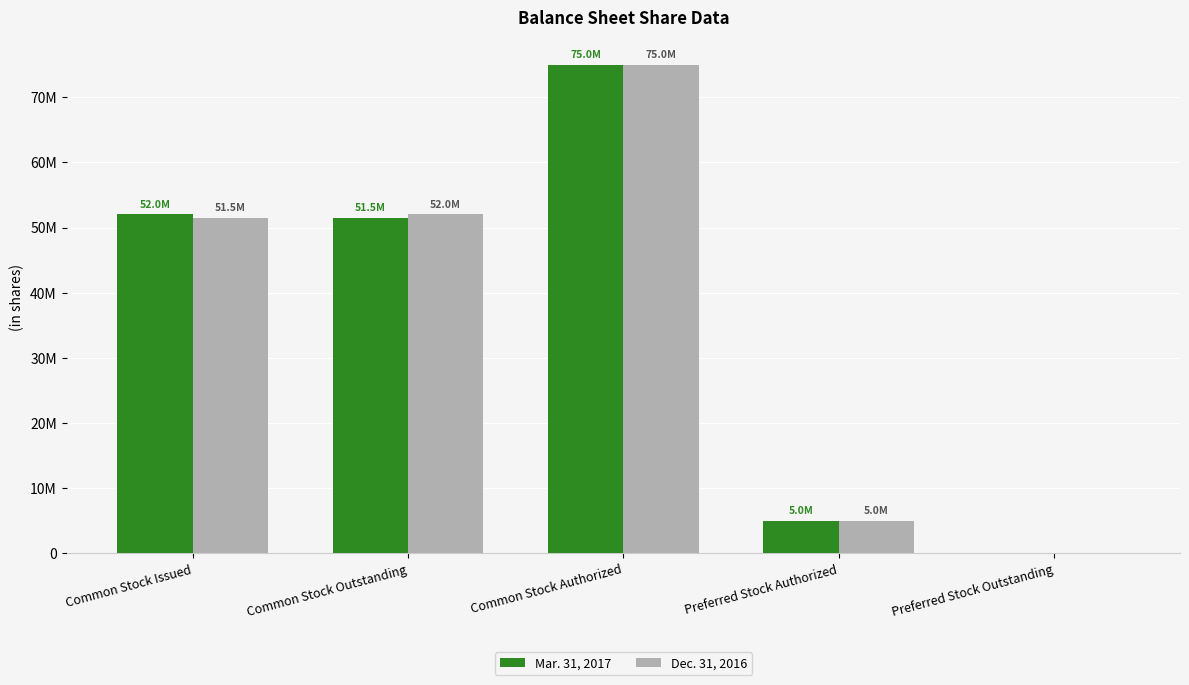

What are all the series names shown in the legend?

Mar. 31, 2017, Dec. 31, 2016